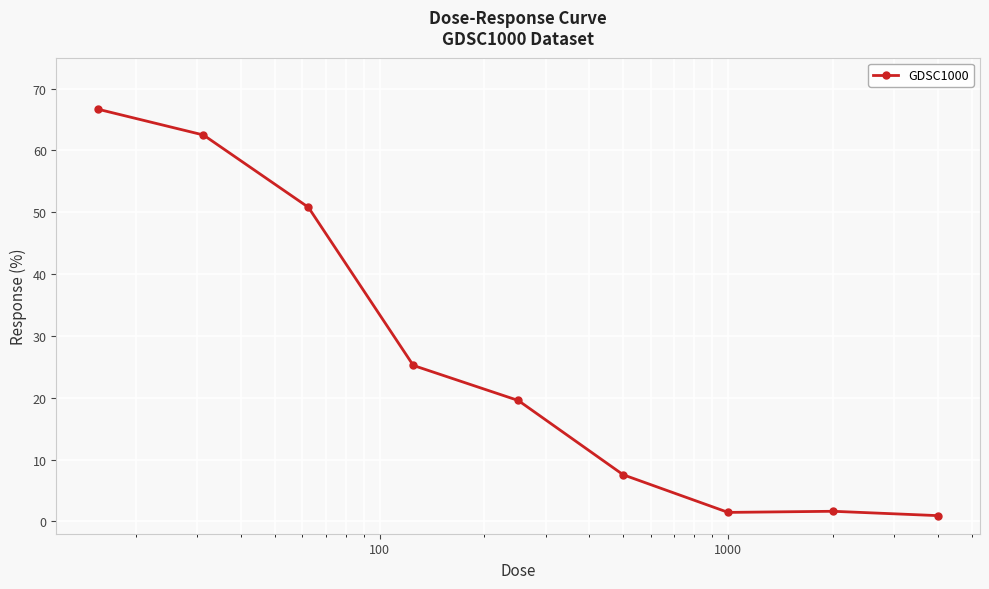

What is the greatest value displayed?

66.6